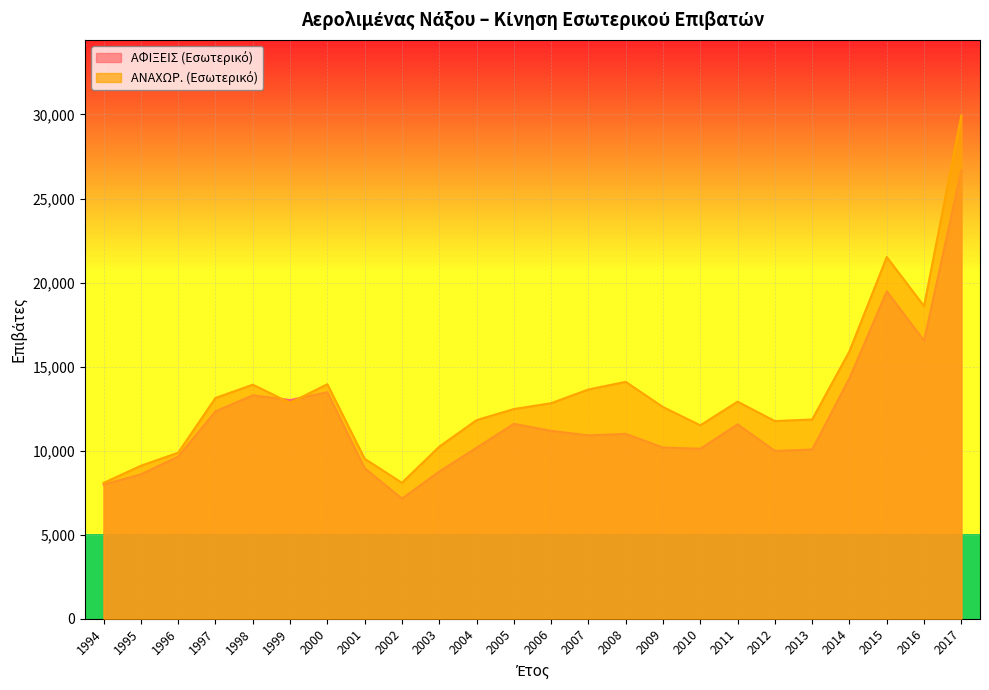

At which category does ΑΝΑΧΩΡ. (Εσωτερικό) reach its first local peak?

1998